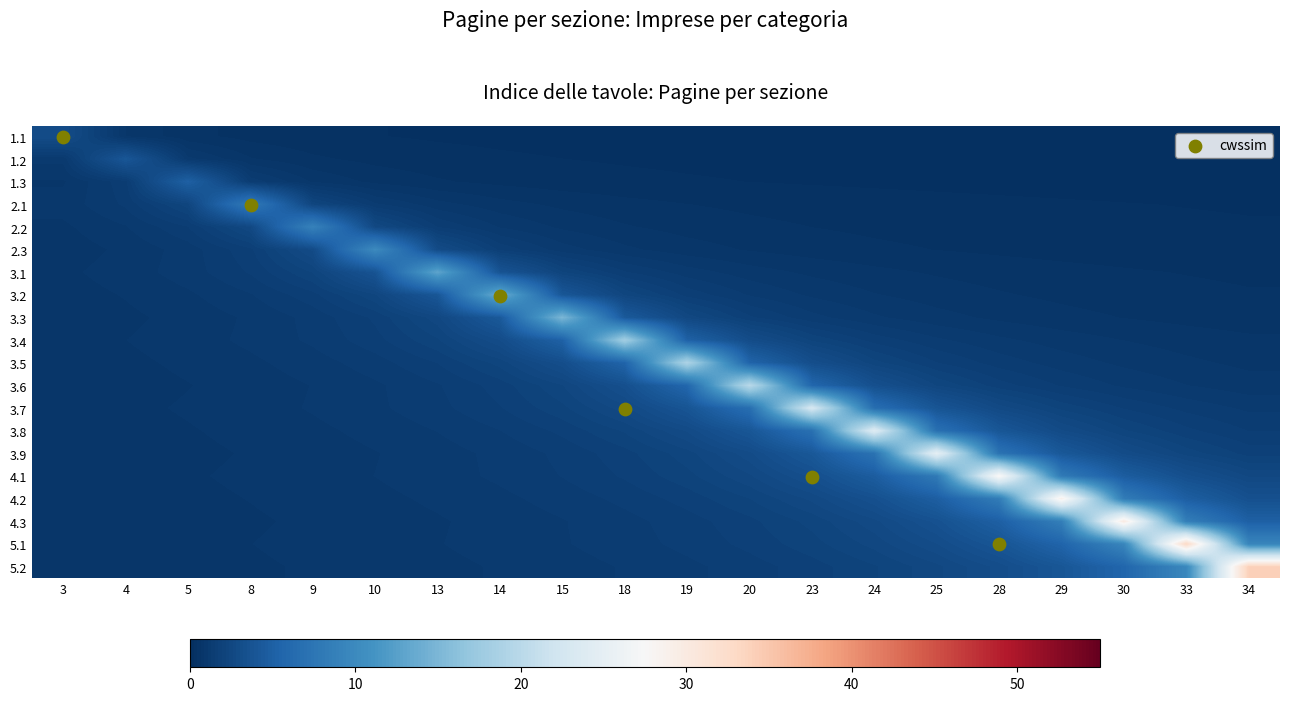

What is the difference between the highest and lowest values at 4?

3.3